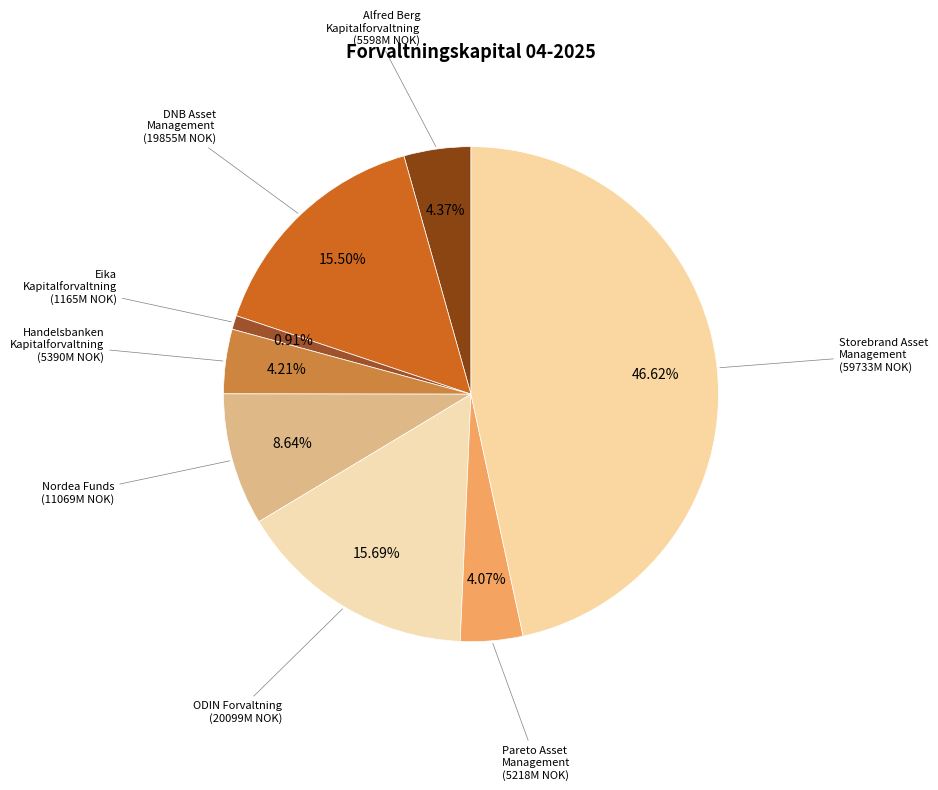

How many segments does this pie chart have?

8